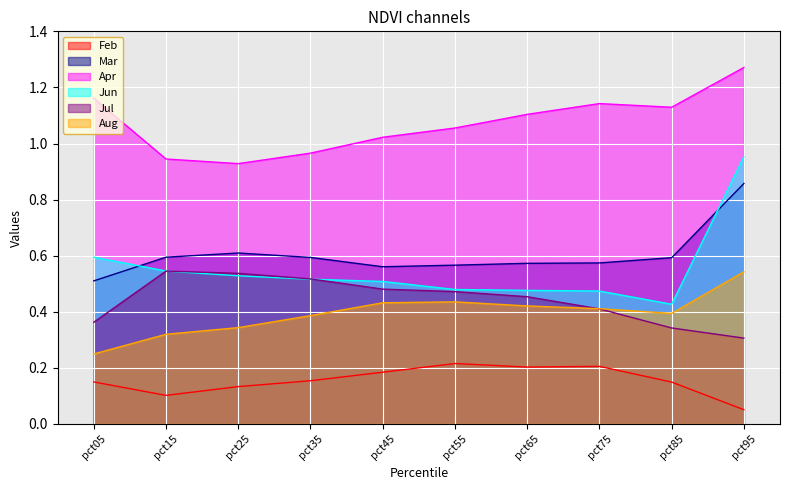

What is the spread (max minus min) of values at pct15?

0.8